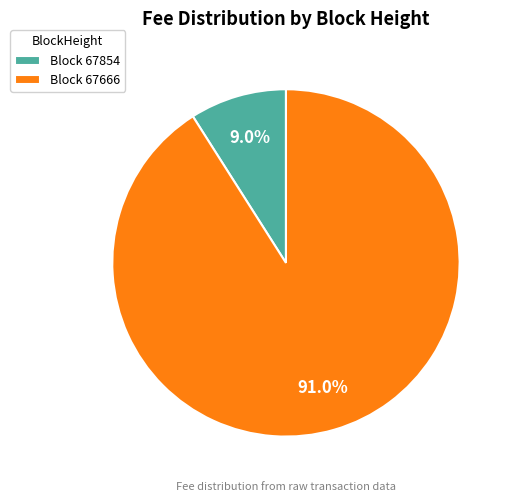

How many segments does this pie chart have?

2